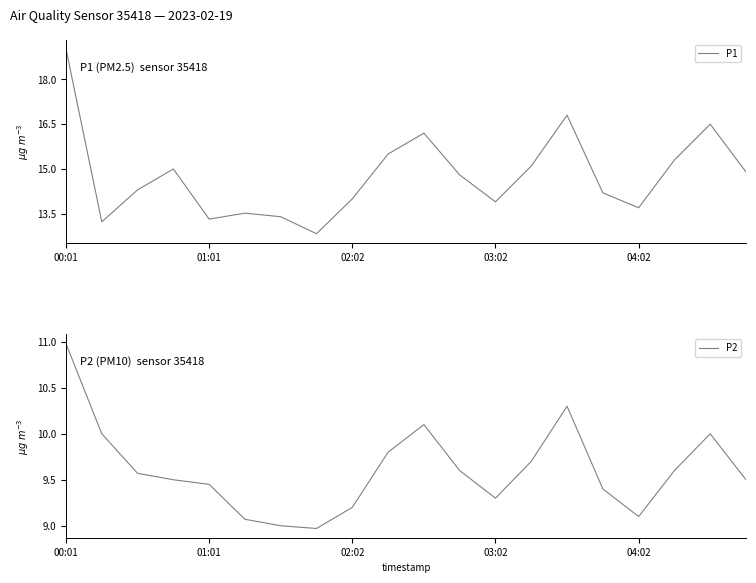

What are all the series names shown in the legend?

P1, P2